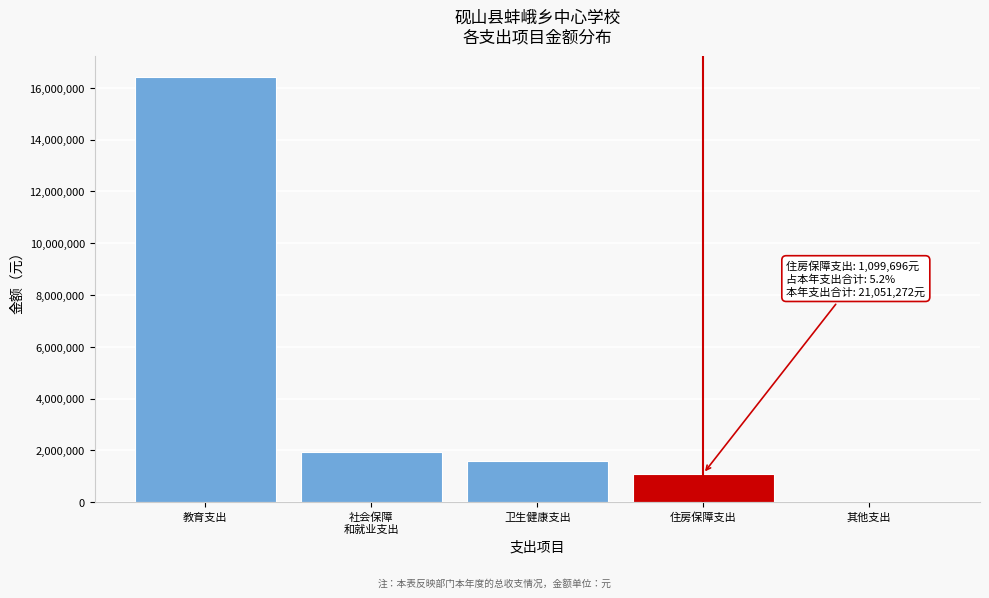

Is it true that the value at 卫生健康支出 is 1577333.3?

True